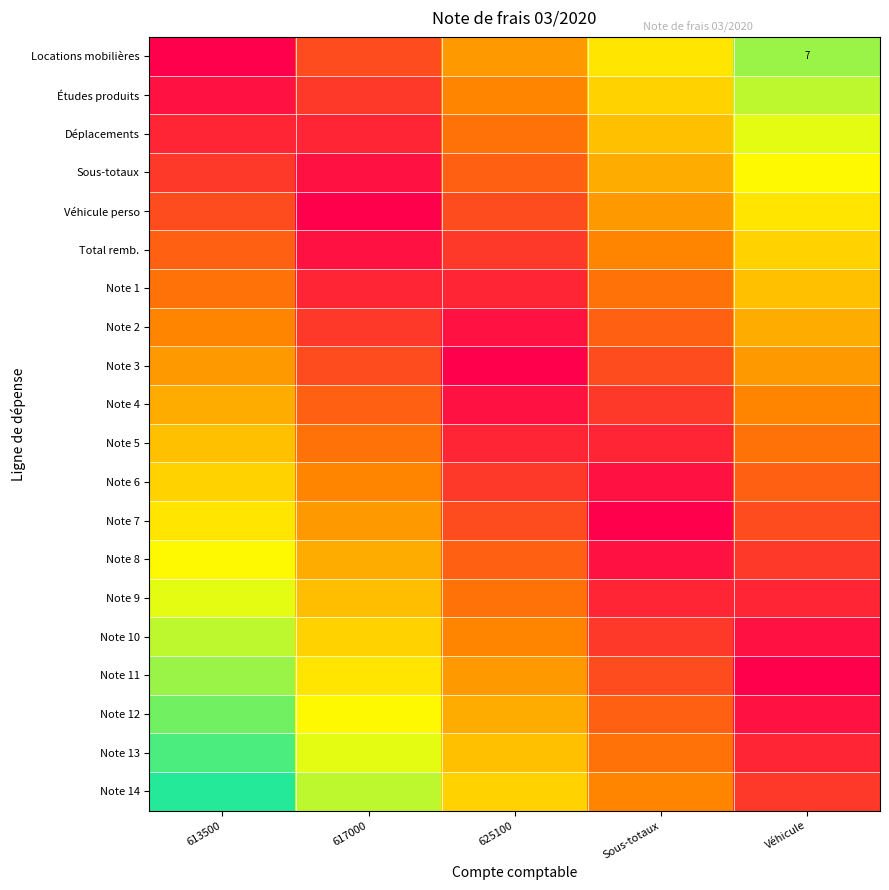

The Note 12 series shows 0.9 at 617000. True or false?

False